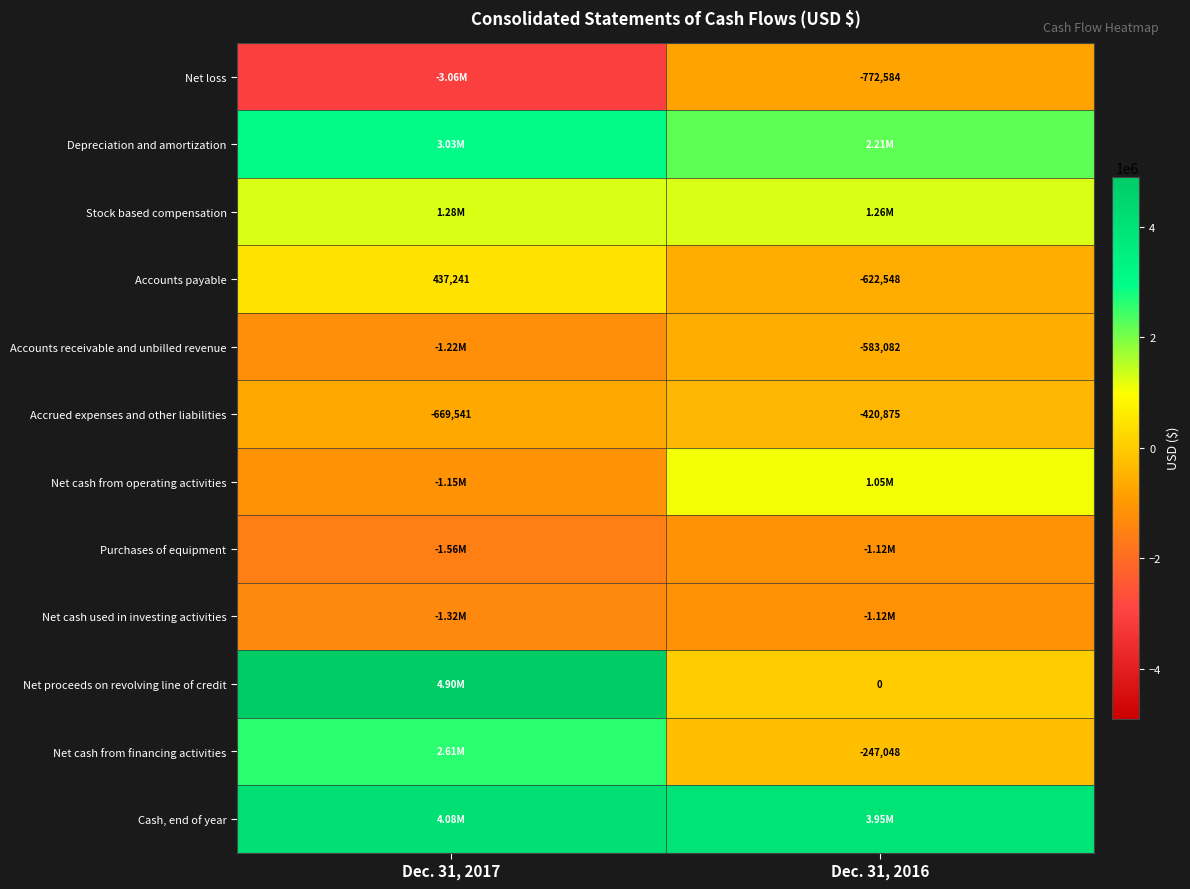

What is the sum of the Accounts payable values at Dec. 31, 2017 and Dec. 31, 2016?

-185307